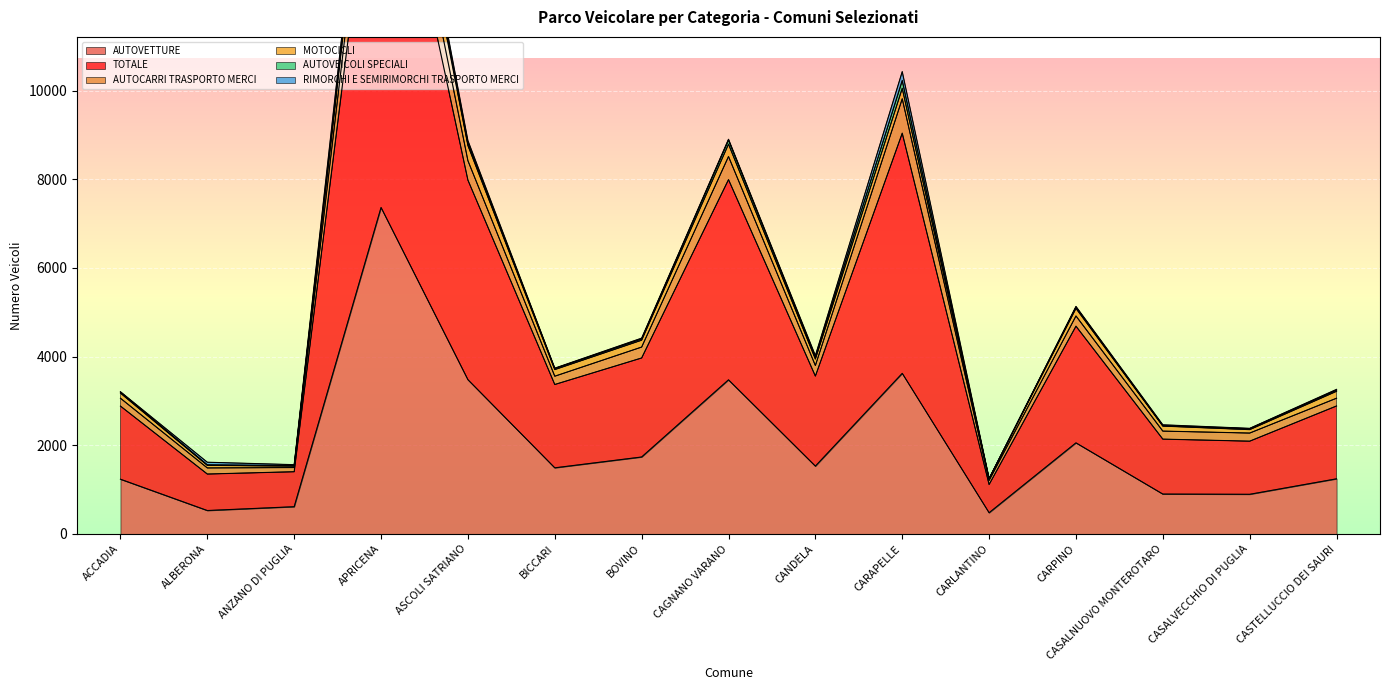

At which label does AUTOVETTURE reach its peak?

APRICENA